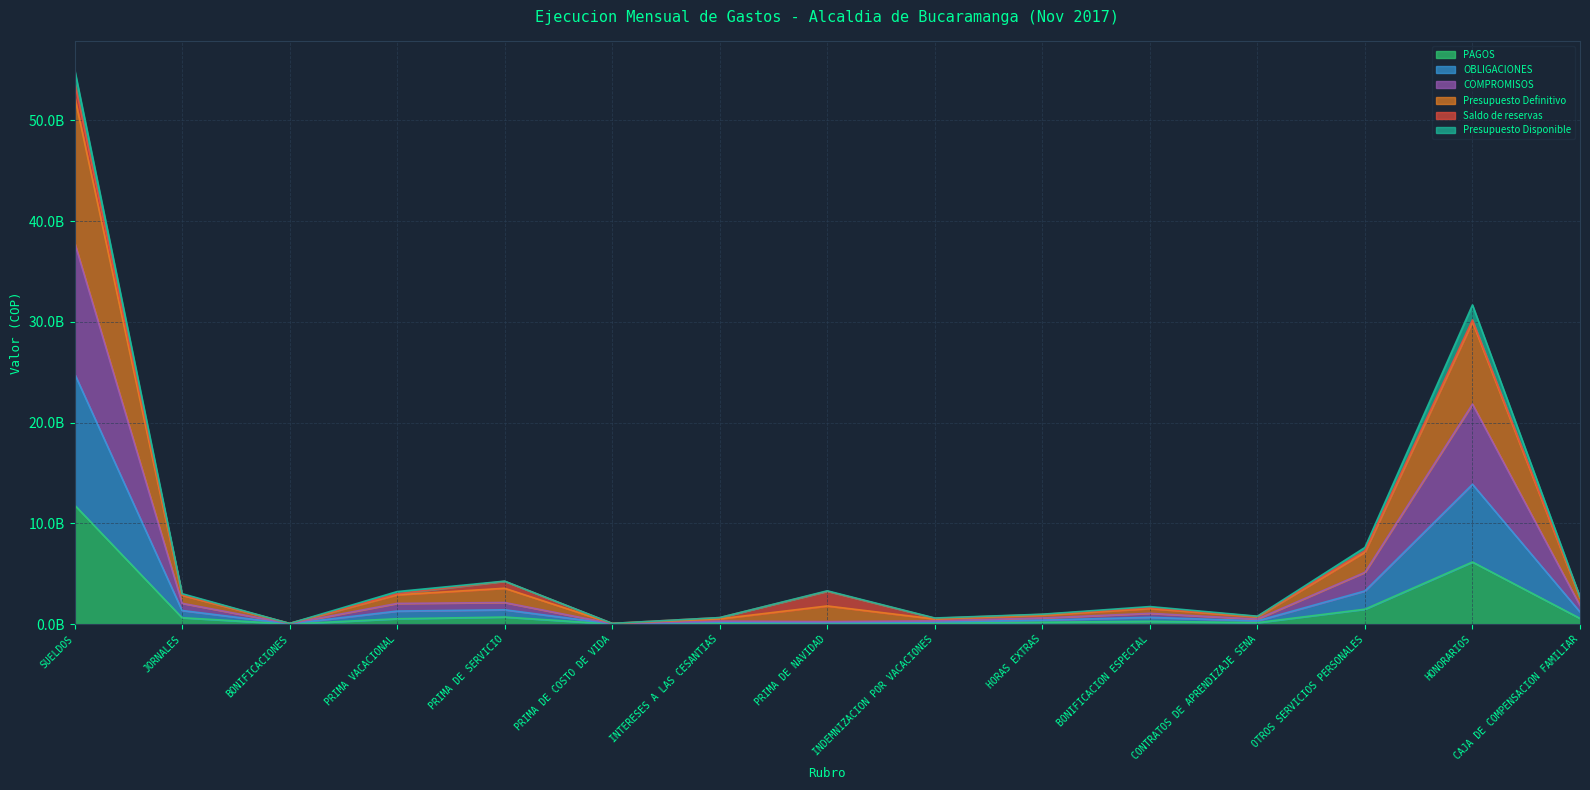

Which label corresponds to the smallest value in the chart?

PRIMA DE COSTO DE VIDA